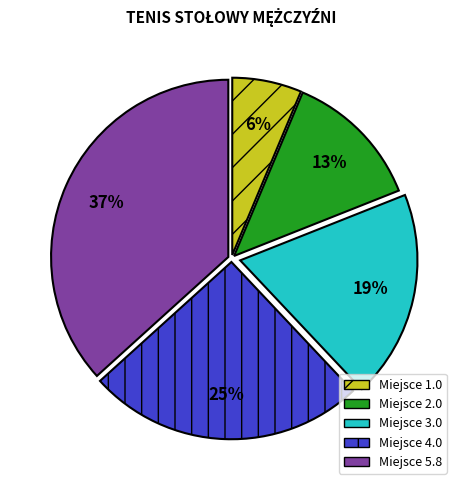

To the nearest percent, what is the average slice percentage?

20%